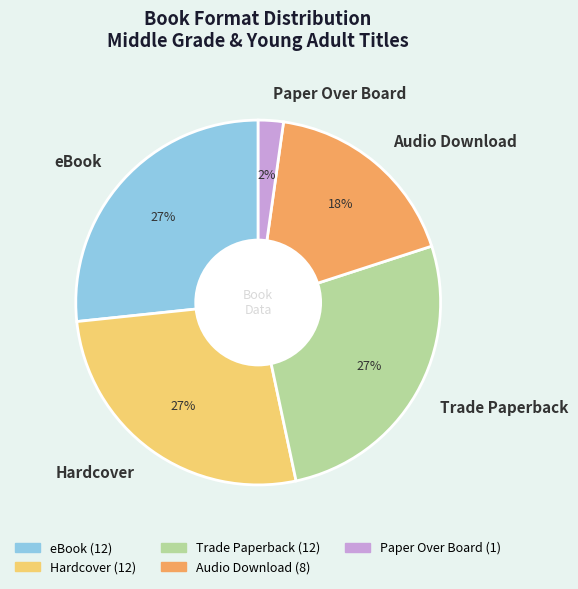

Does eBook account for over 50% of the chart?

No